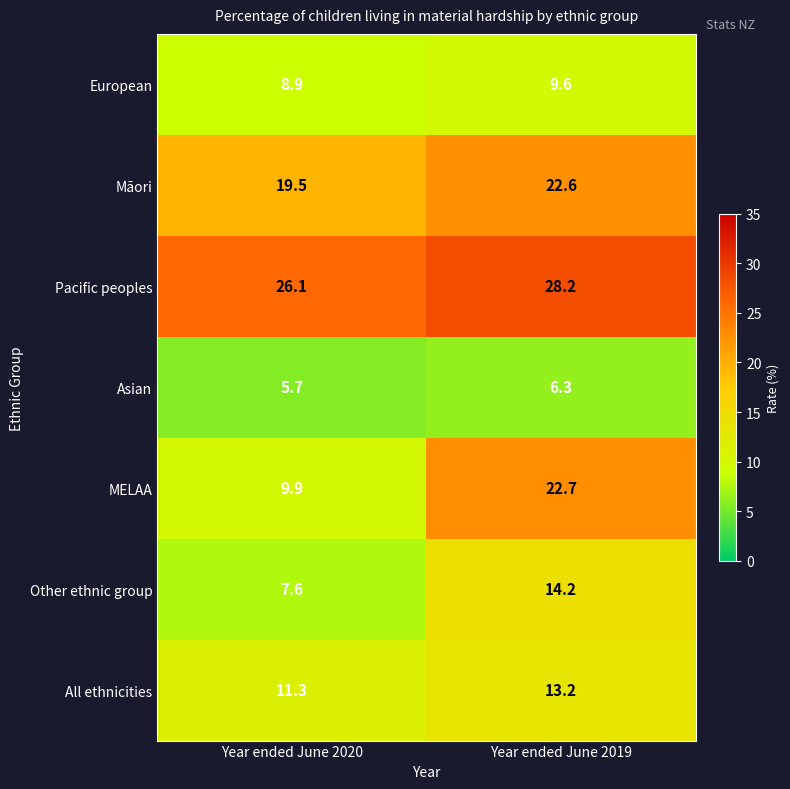

At how many categories does at least one series exceed 12?

2